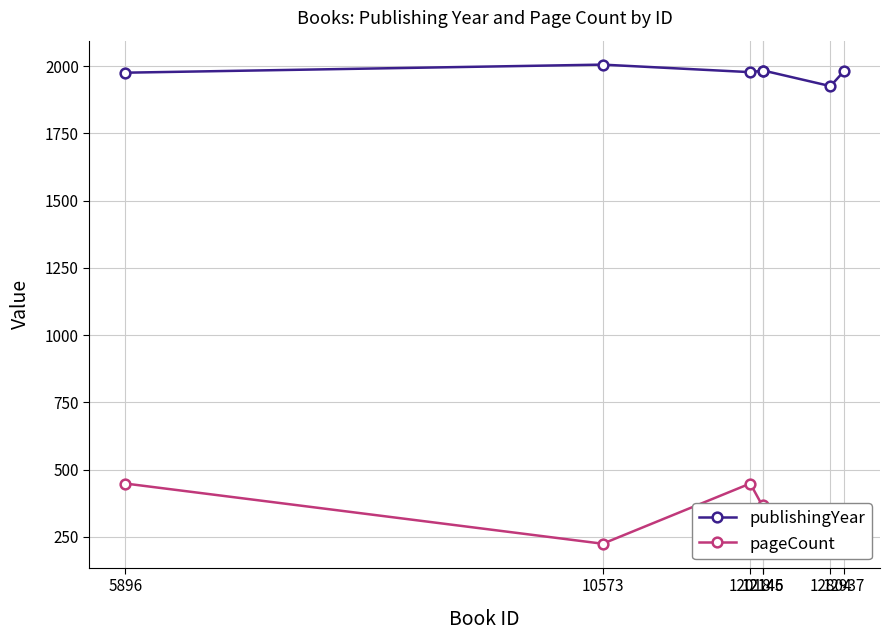

What is the value of the publishingYear point at the 7th from the left?

1982